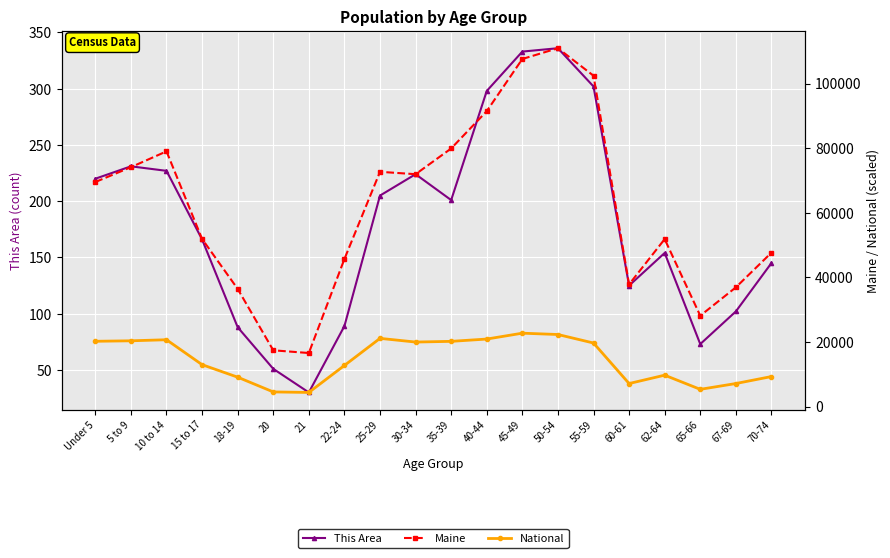

List the labels in order of This Area value, largest first.

50-54, 45-49, 55-59, 40-44, 5 to 9, 10 to 14, 30-34, Under 5, 25-29, 35-39, 15 to 17, 62-64, 70-74, 60-61, 67-69, 22-24, 18-19, 65-66, 20, 21